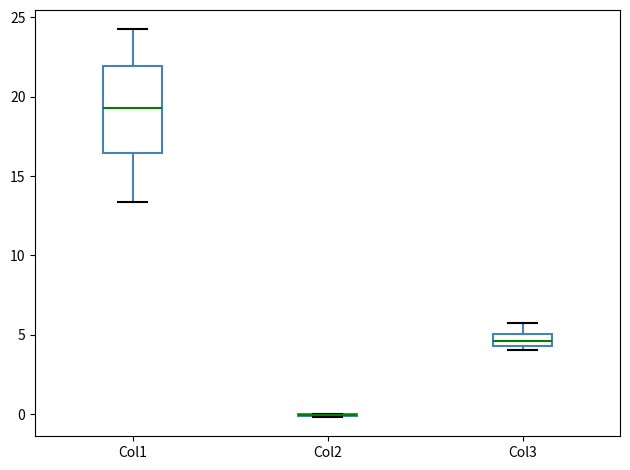

Which box is the tallest, from its lower edge to its upper edge?

Col1